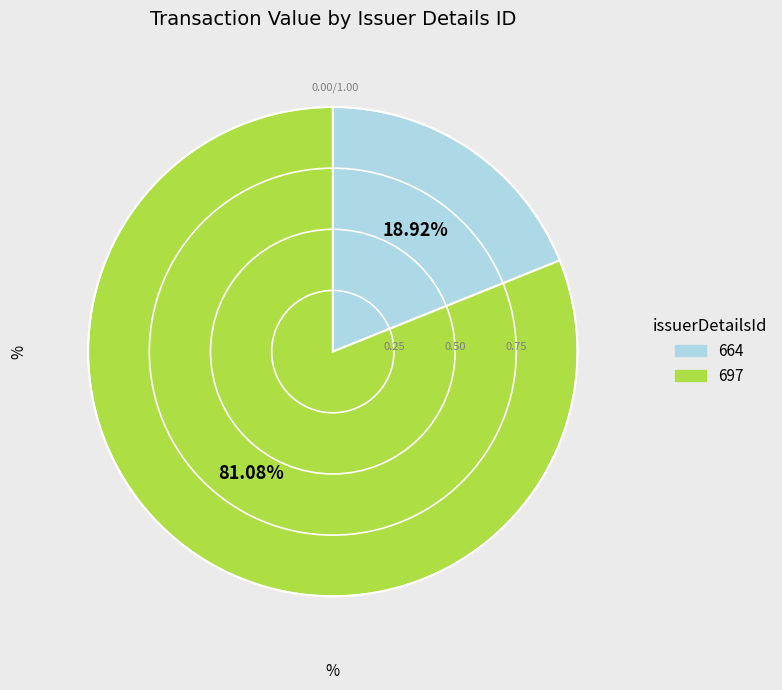

Is it true that 664 is 7% of the pie?

False